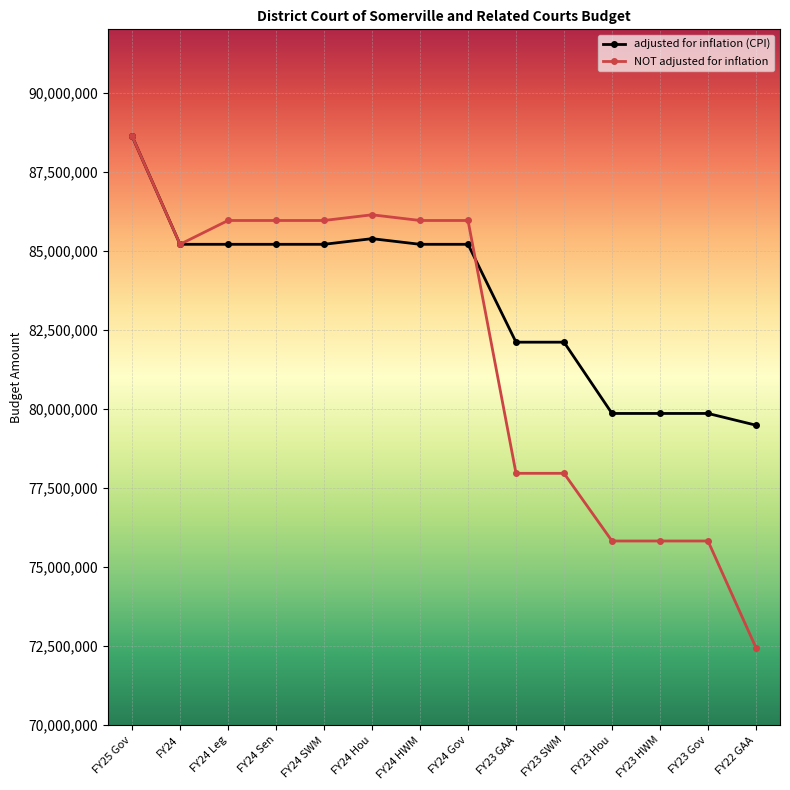

Is it true that adjusted for inflation (CPI) equals 130076755 at FY23 Gov?

False